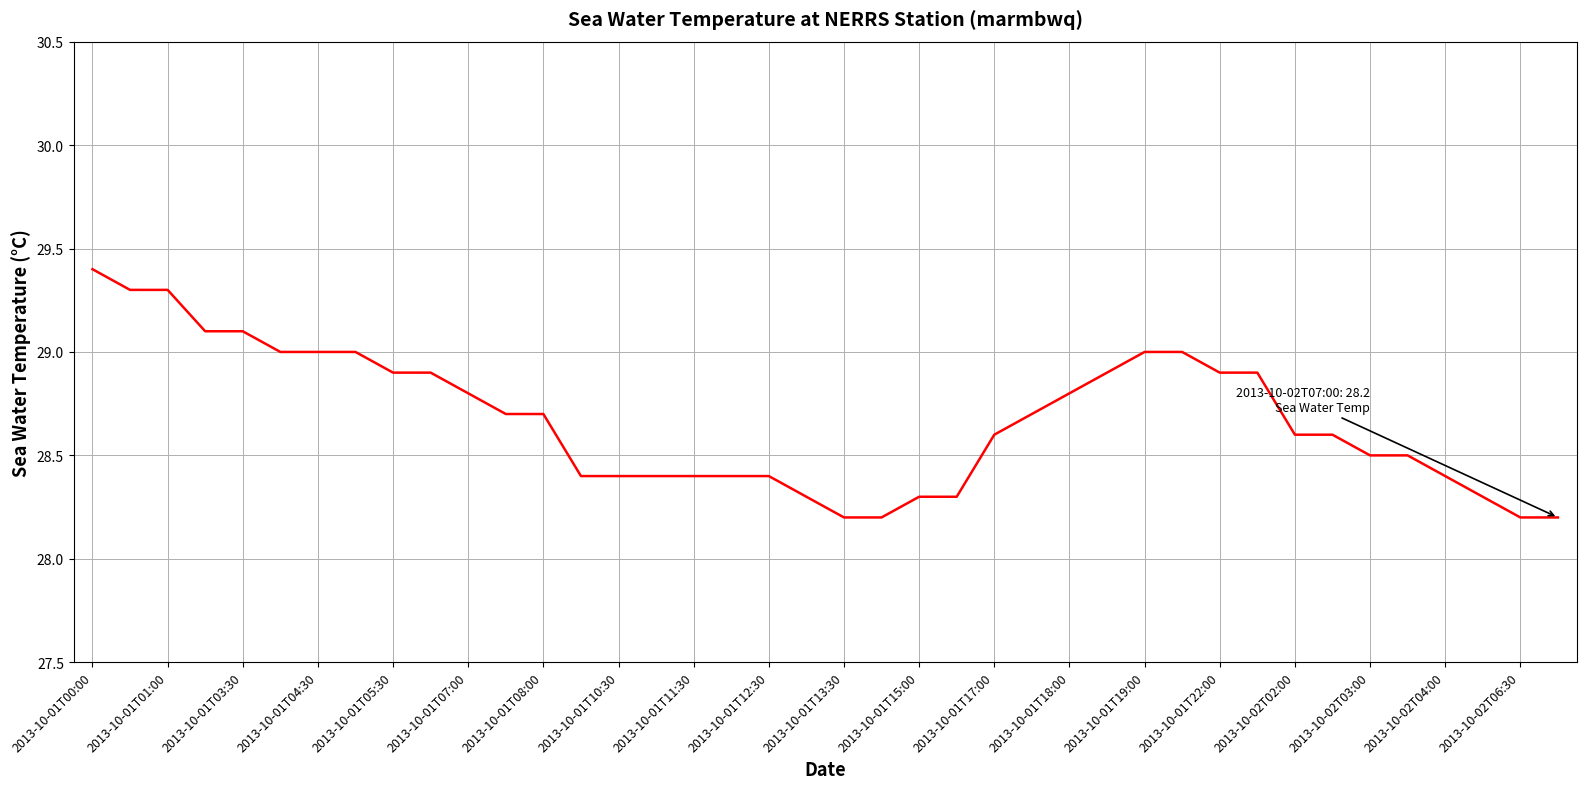

What is the difference between the maximum and minimum values?

1.2